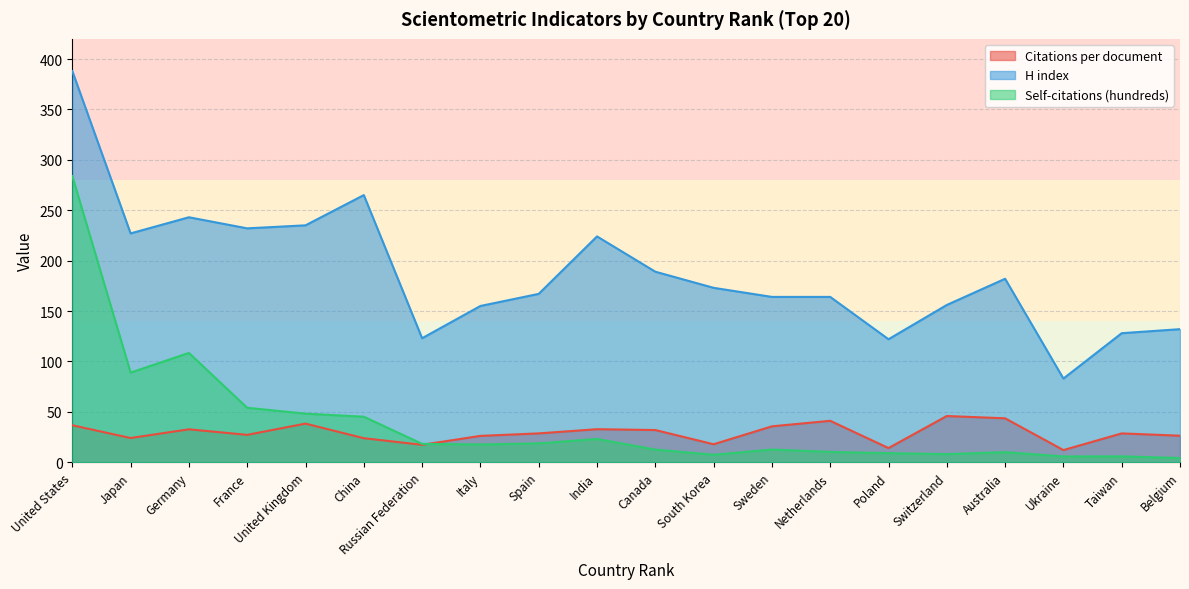

What is the difference between the Citations per document values at Taiwan and Sweden?

7.0